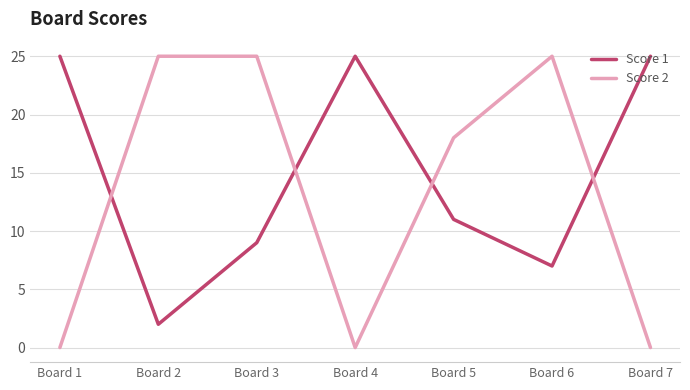

How many categories are shown in the chart?

7